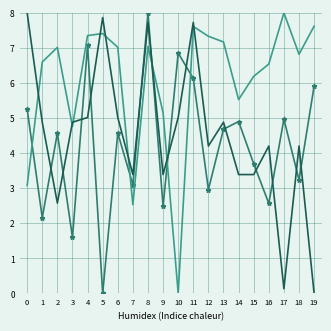

What is the difference between the highest and lowest values at 14?

2.1